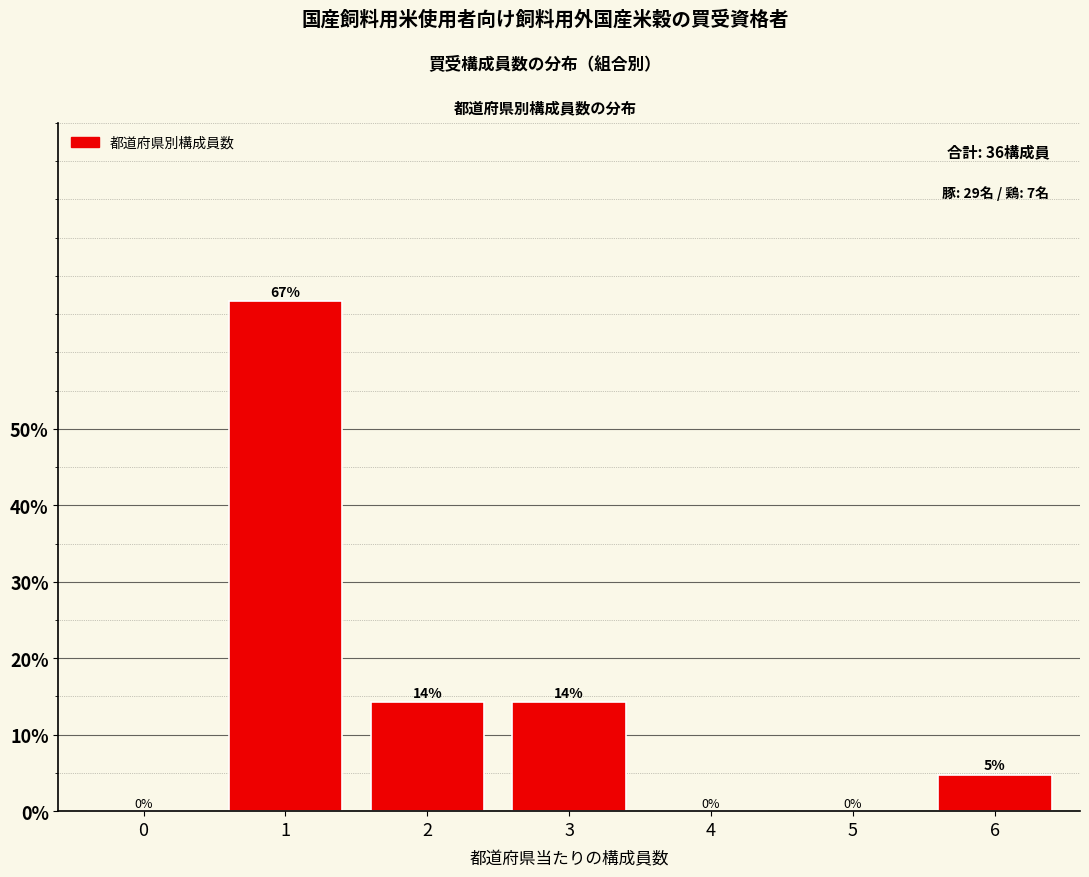

The value at 1 is 42.9. True or false?

False